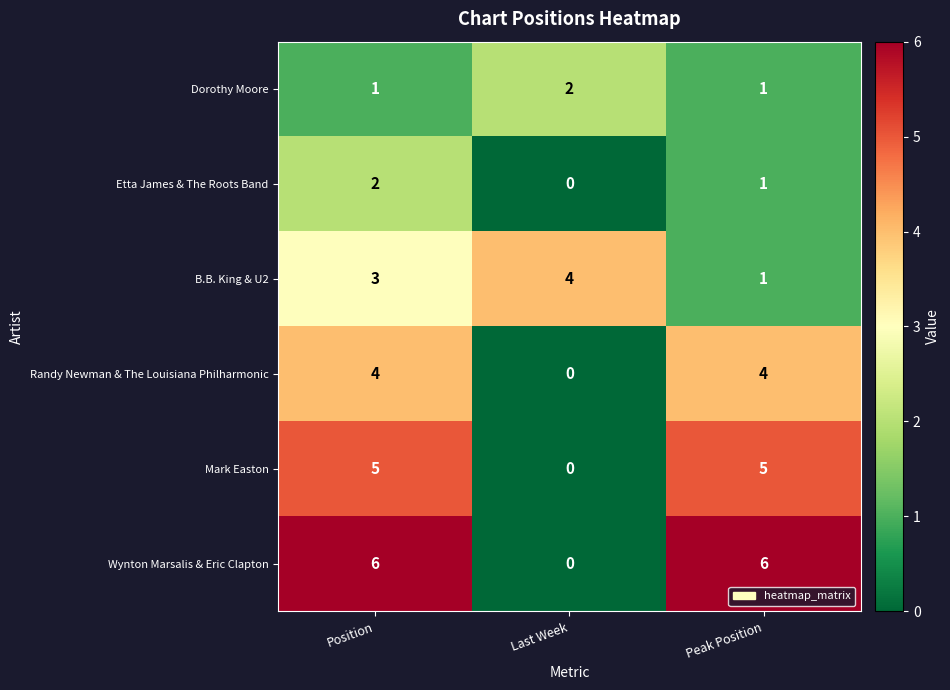

Which series changed the most between Last Week and Peak Position?

Wynton Marsalis & Eric Clapton